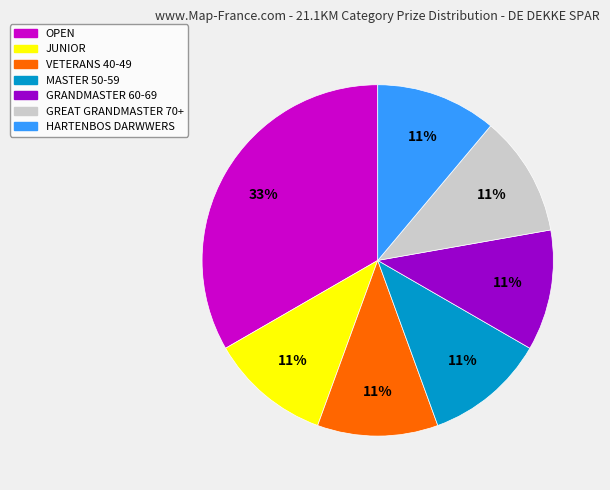

To the nearest percent, what is the average slice percentage?

14%